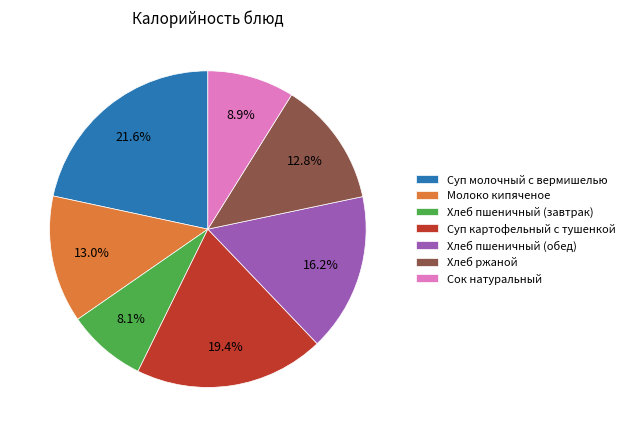

To the nearest percent, what is the difference between the Молоко кипяченое and Хлеб пшеничный (обед) slice percentages?

3%